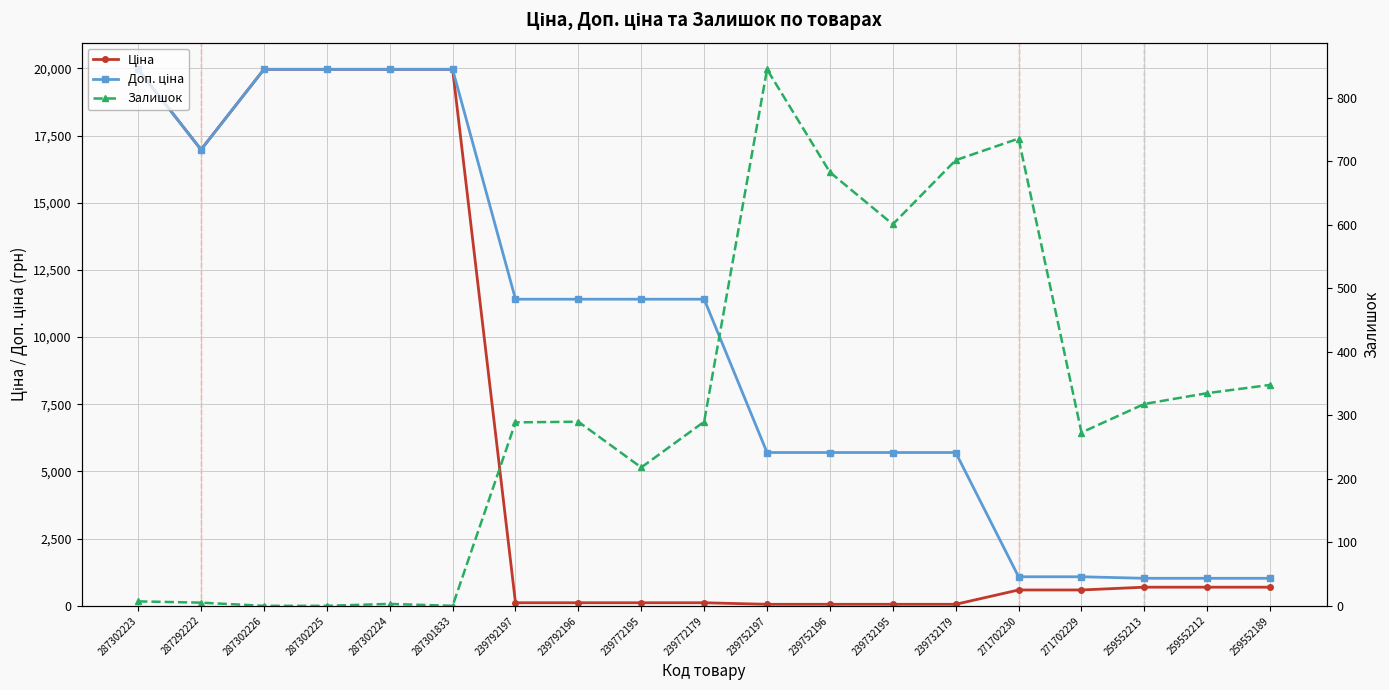

What position from the left is 287302225?

4